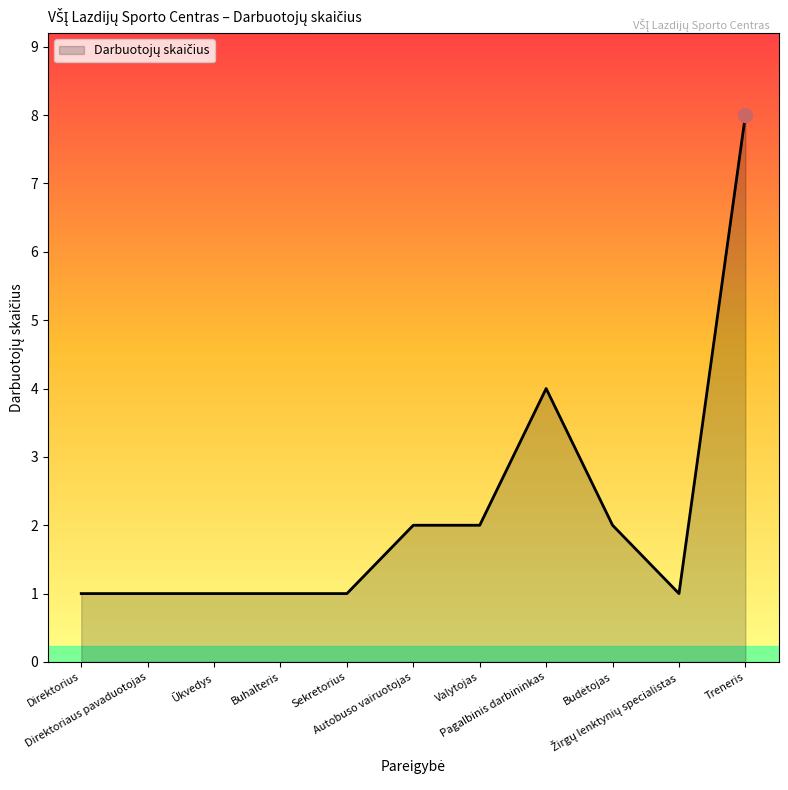

Which has a higher value, Pagalbinis darbininkas or Ūkvedys?

Pagalbinis darbininkas